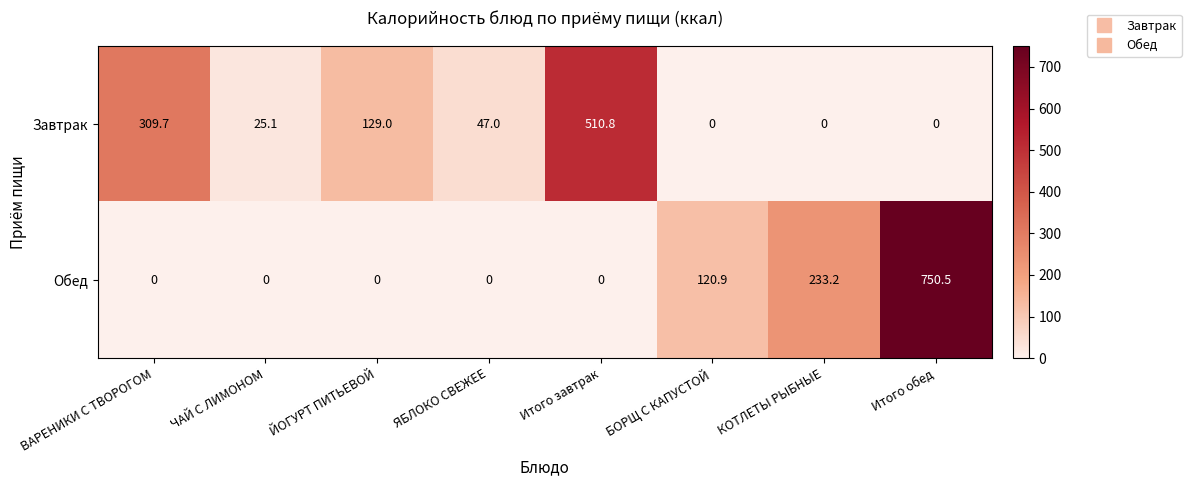

Reading left to right, list all the values displayed in this chart.

Завтрак: 309.7	25.1	129.0	47.0	510.8	0.0	0.0	0.0
Обед: 0.0	0.0	0.0	0.0	0.0	120.9	233.2	750.5